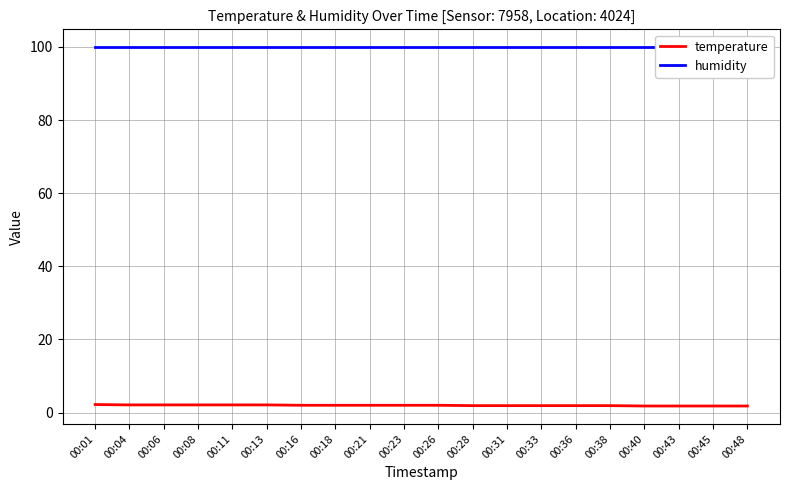

What is the sum of all temperature values?

39.4